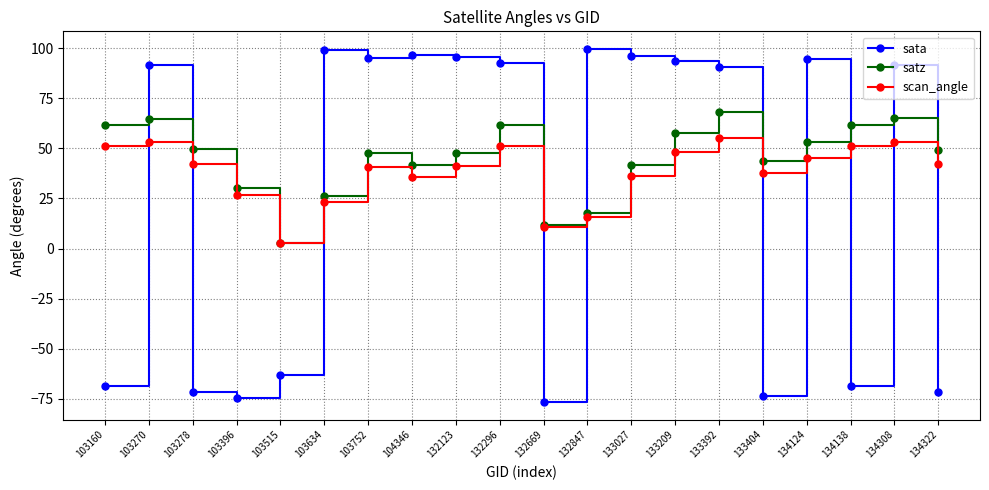

Which category has the lowest value in the satz series?

103515